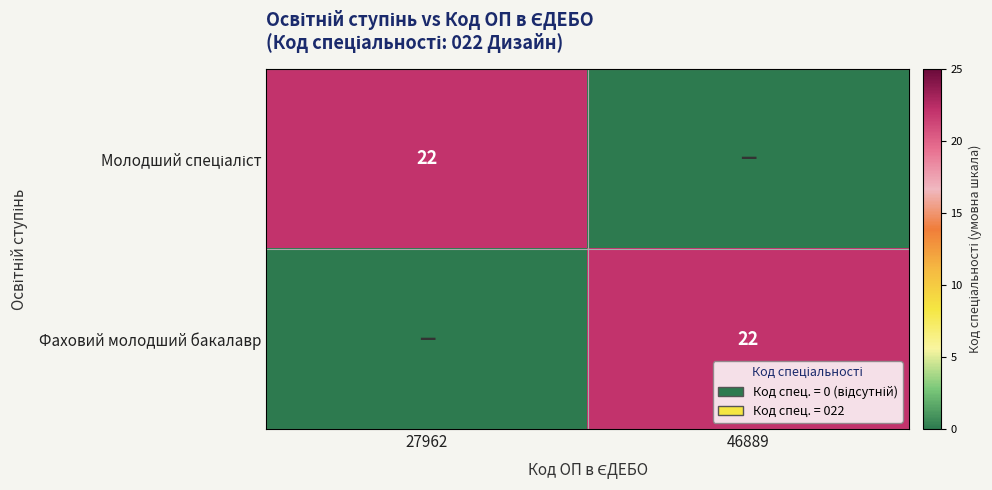

The value of Фаховий молодший бакалавр at 46889 is 22. True or false?

True